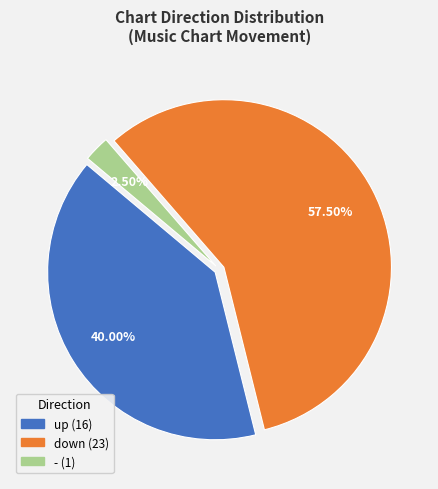

To the nearest percent, what is the combined percentage of up and -?

42%